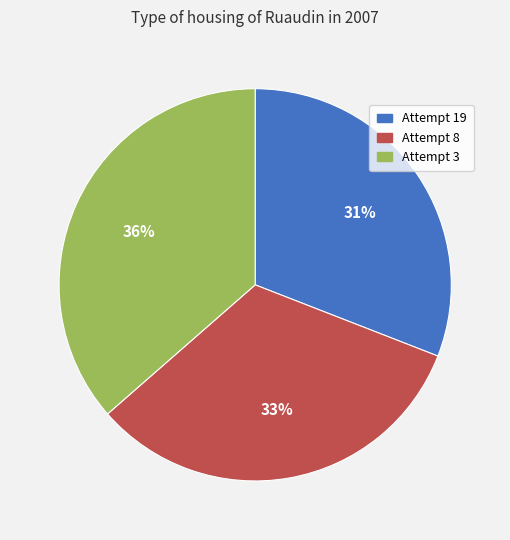

To the nearest percent, what is the combined percentage of Attempt 3 and Attempt 19?

67%